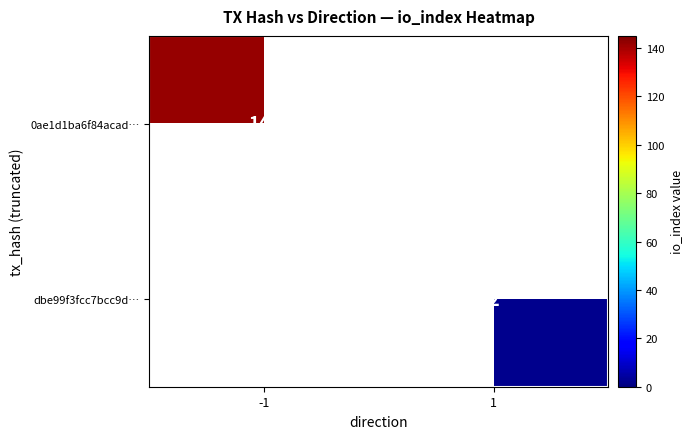

The value of 0ae1d1ba6f84acad… at -1 is 142. True or false?

True